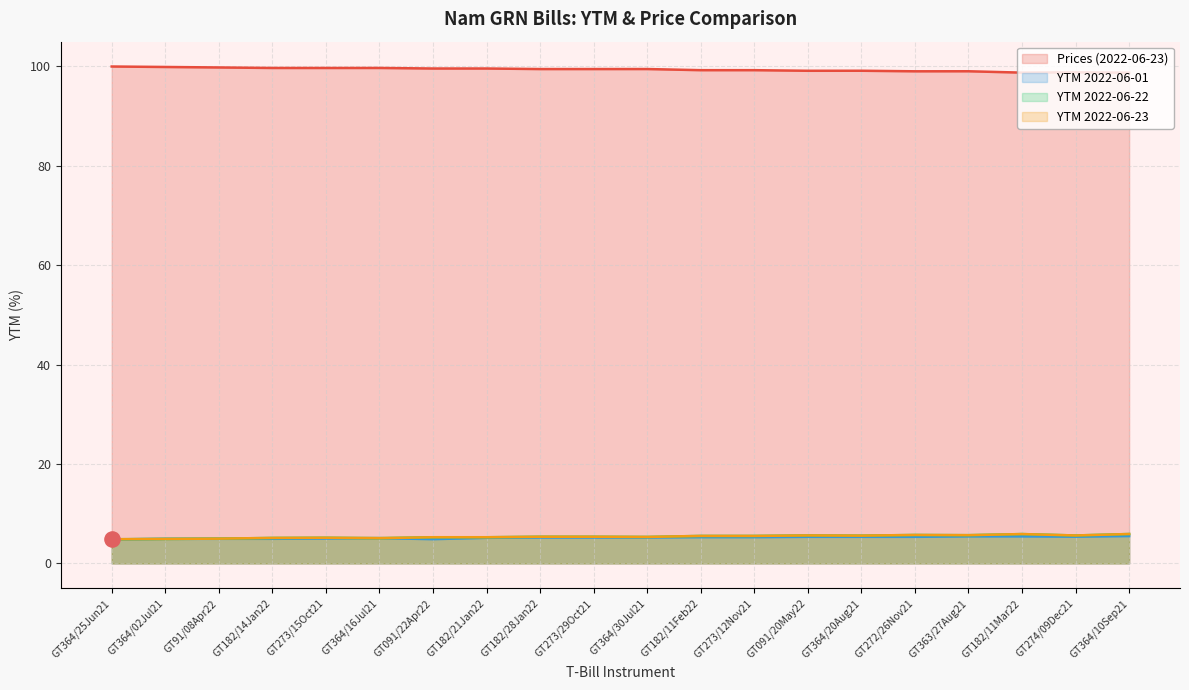

Which series has the largest total across all categories?

Prices (2022-06-23)